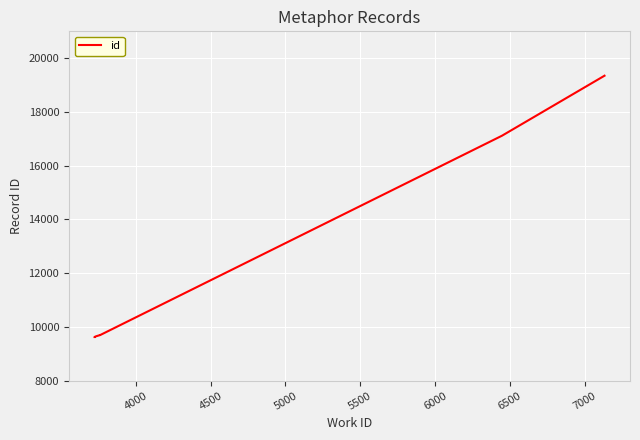

True or false: there are more than 0 points higher than both neighbors.

False